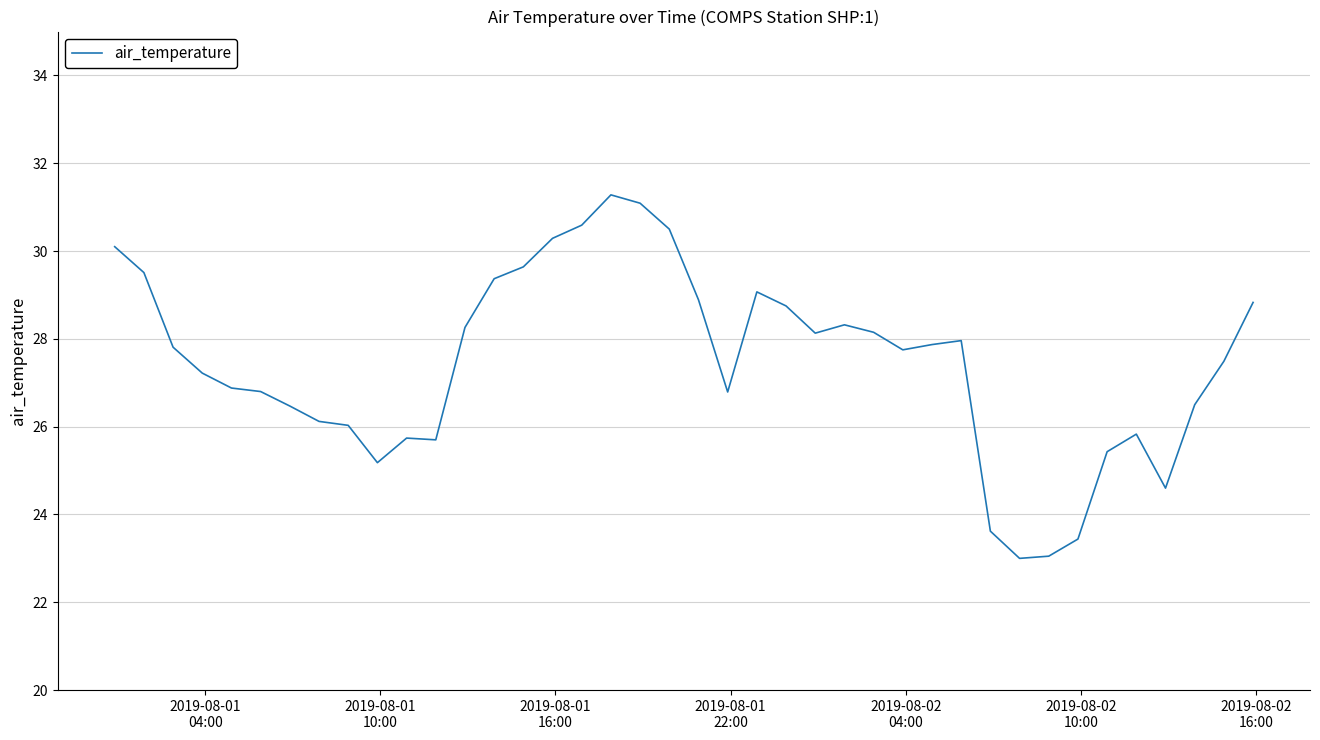

What is the greatest value displayed?

31.3